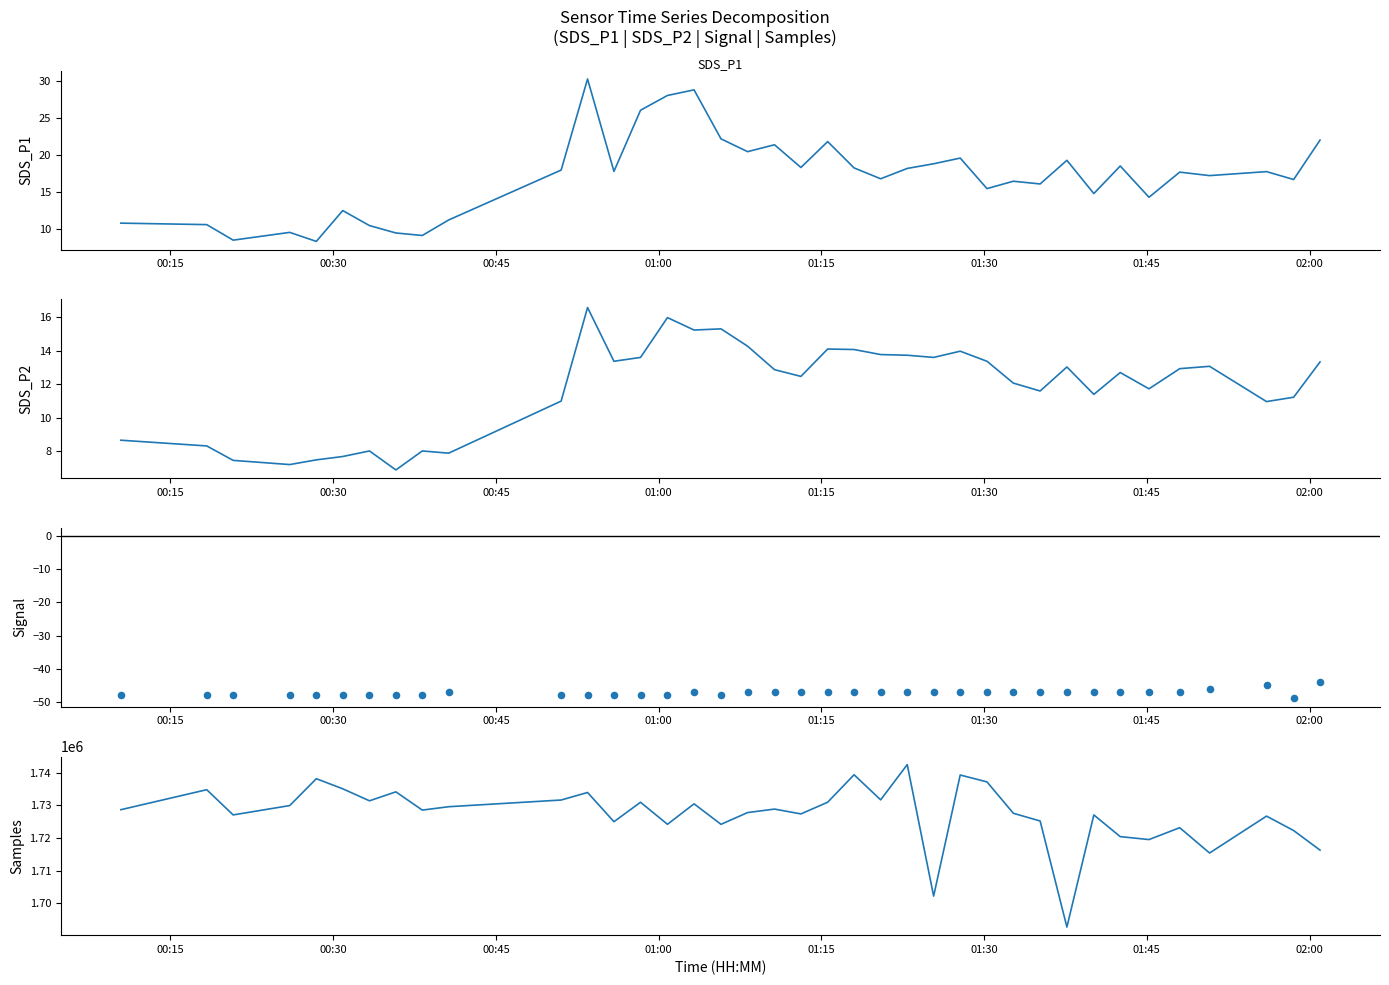

Which series reaches the maximum Y coordinate?

Samples